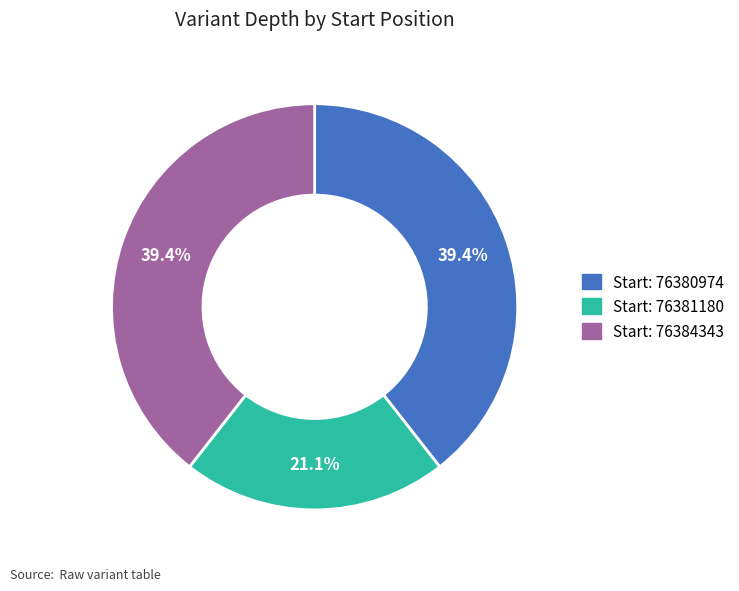

Is there any slice that represents more than half of the pie?

No